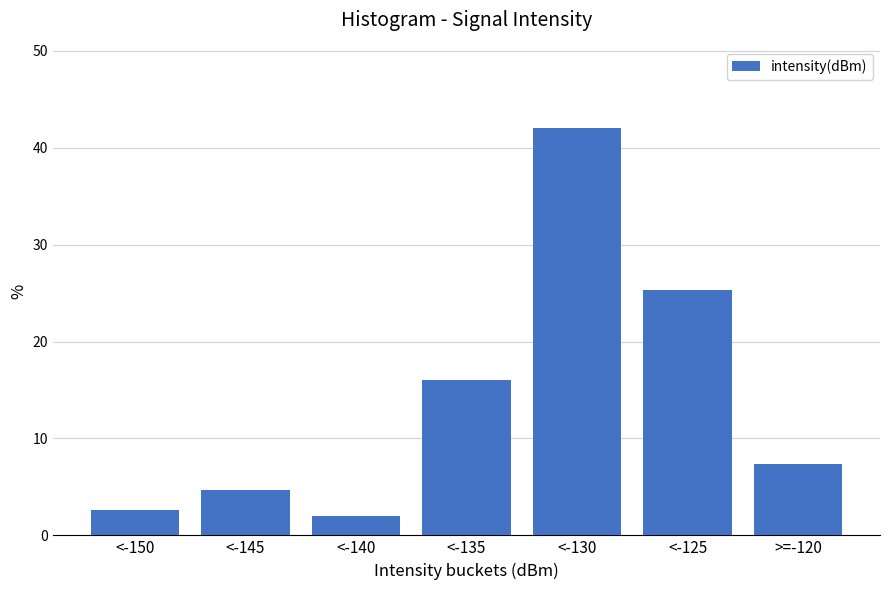

Reading right to left, what are all the values shown in this chart?

7.3	25.3	42.0	16.0	2.0	4.7	2.7